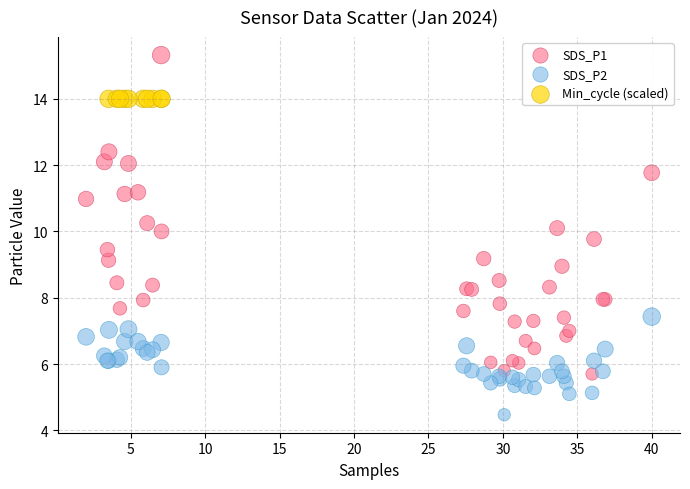

Which series reaches the maximum Y coordinate?

SDS_P1